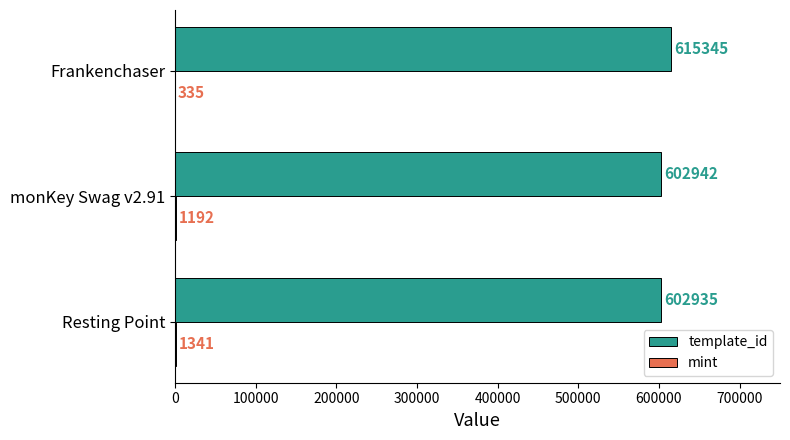

What is the average value of the template_id series?

607074